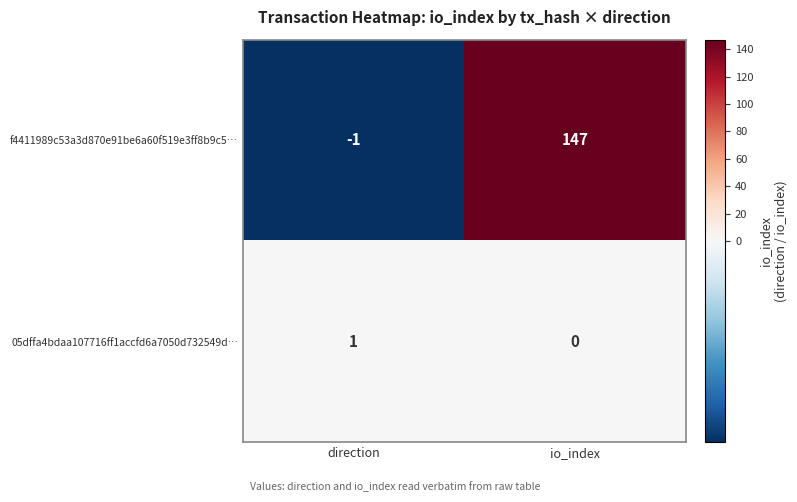

Reading left to right, what are all the values shown in this chart?

f4411989c53a3d870e91be6a60f519e3ff8b9c5…: direction=-1	io_index=147
05dffa4bdaa107716ff1accfd6a7050d732549d…: direction=1	io_index=0